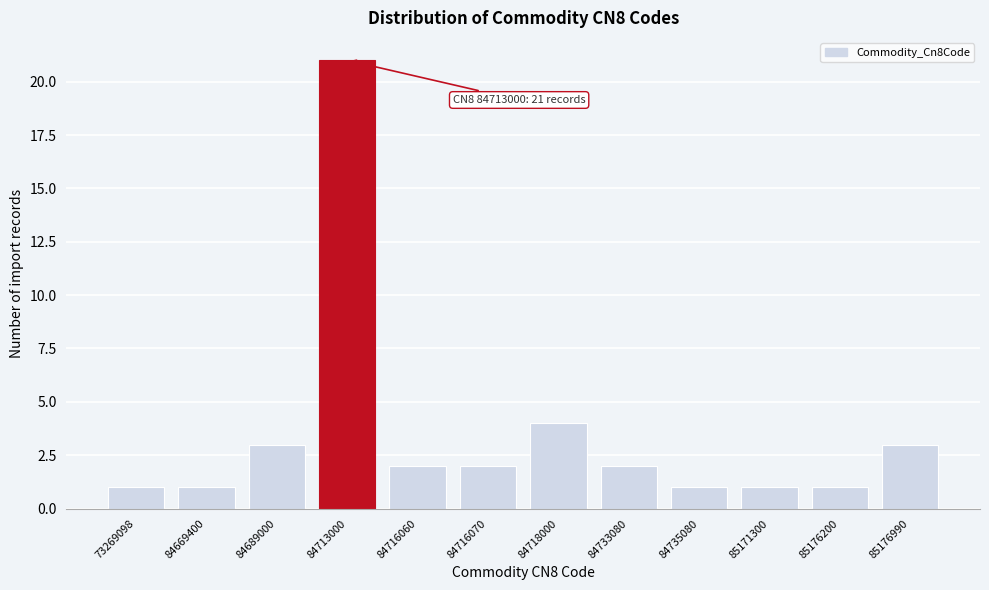

Reading left to right, what are all the values shown in this chart?

73269098=1	84669400=1	84689000=3	84713000=21	84716060=2	84716070=2	84718000=4	84733080=2	84735080=1	85171300=1	85176200=1	85176990=3